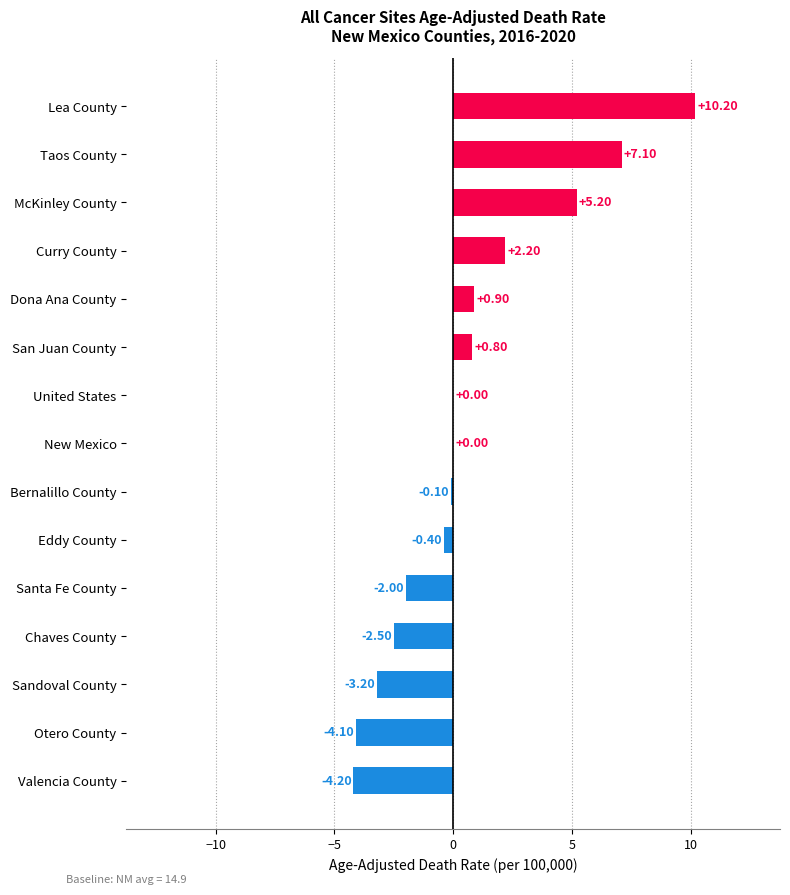

Count the number of data series in this chart.

1